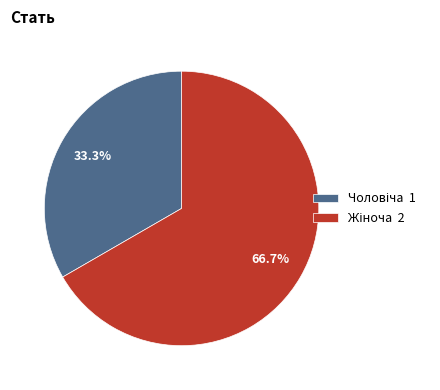

Is there a majority slice in this chart?

Yes